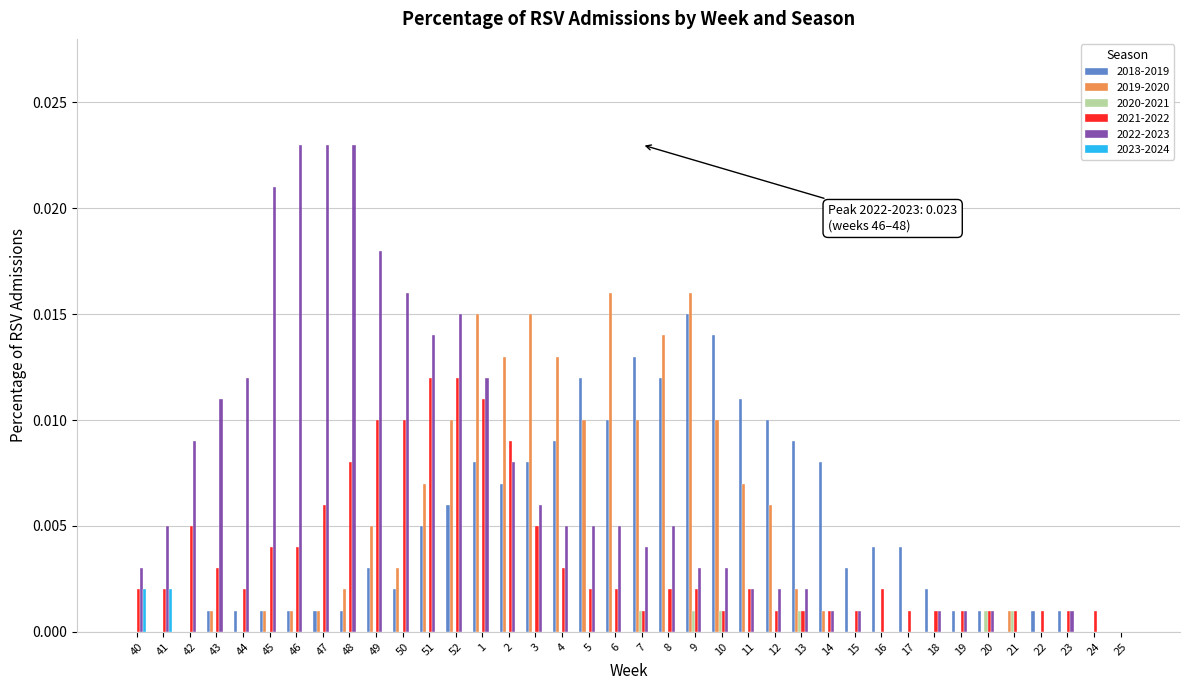

Is the value of 2019-2020 at 18 greater than the value of 2022-2023 at 42?

No